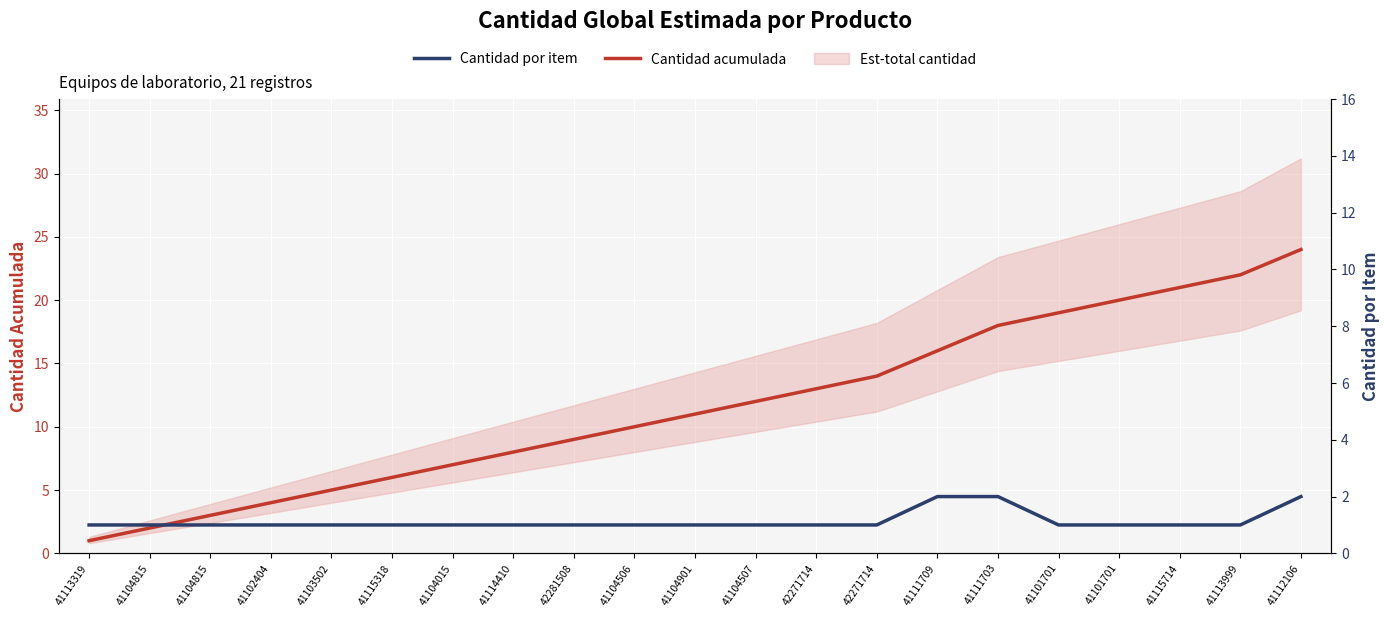

Rank the series by their maximum value, from lowest to highest.

Cantidad por item, Cantidad acumulada